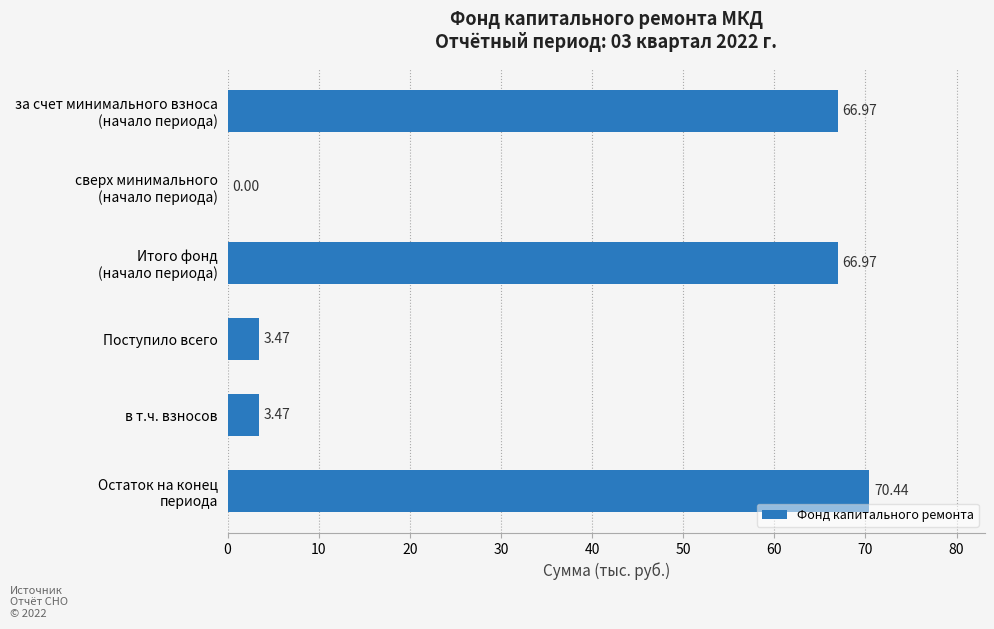

What is the sum of all values?

211.3